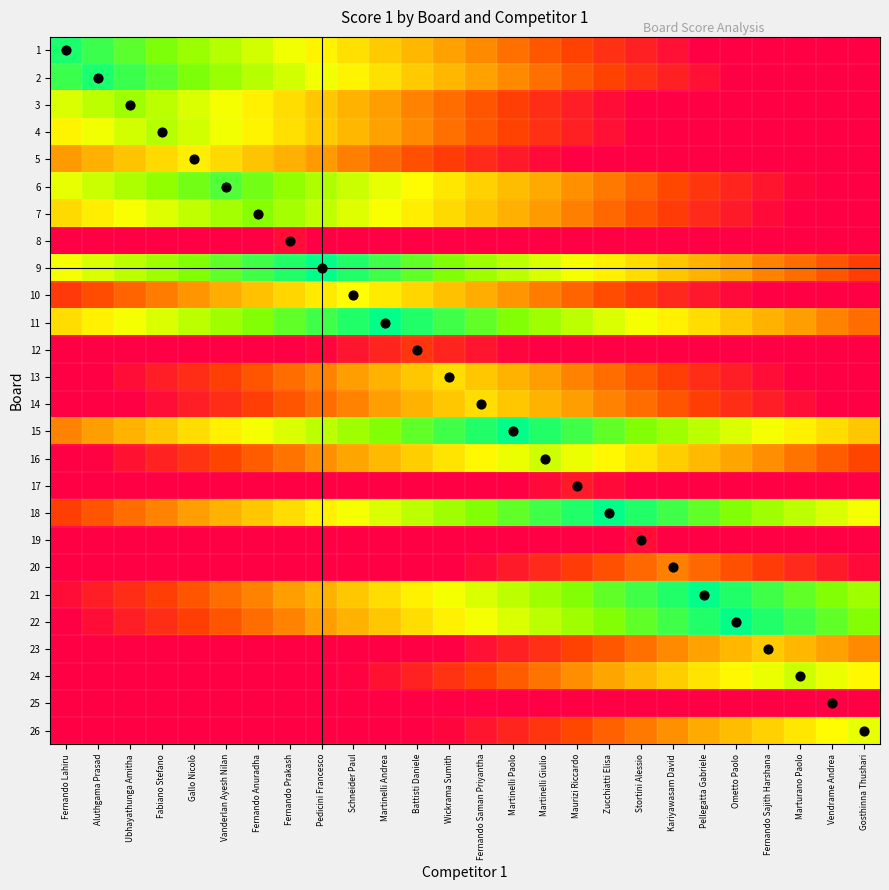

What is the spread (max minus min) of values at Zucchiatti Elisa?

25.0